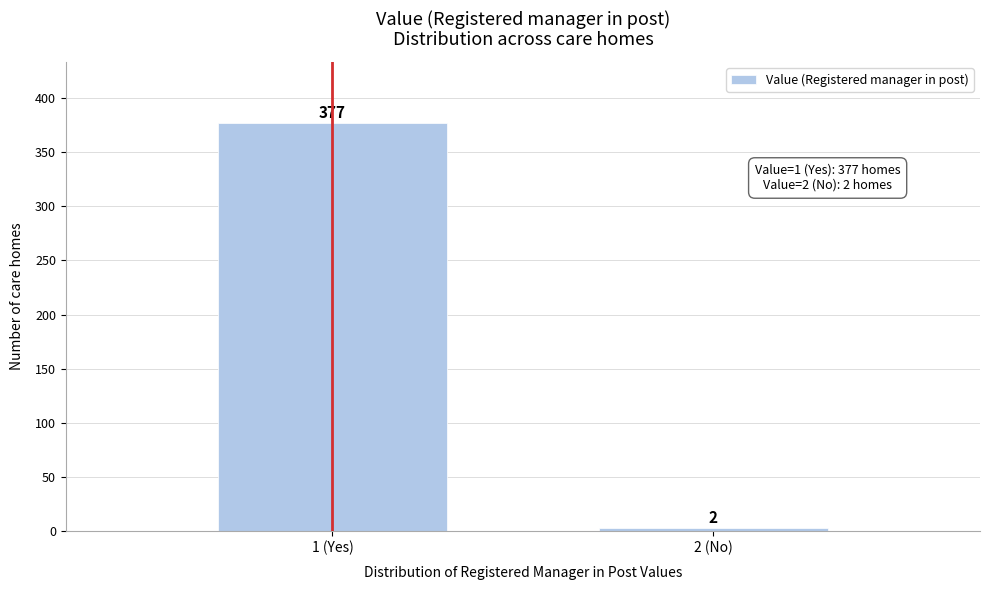

Reading left to right, transcribe all the data shown in this chart.

1 (Yes)=377	2 (No)=2